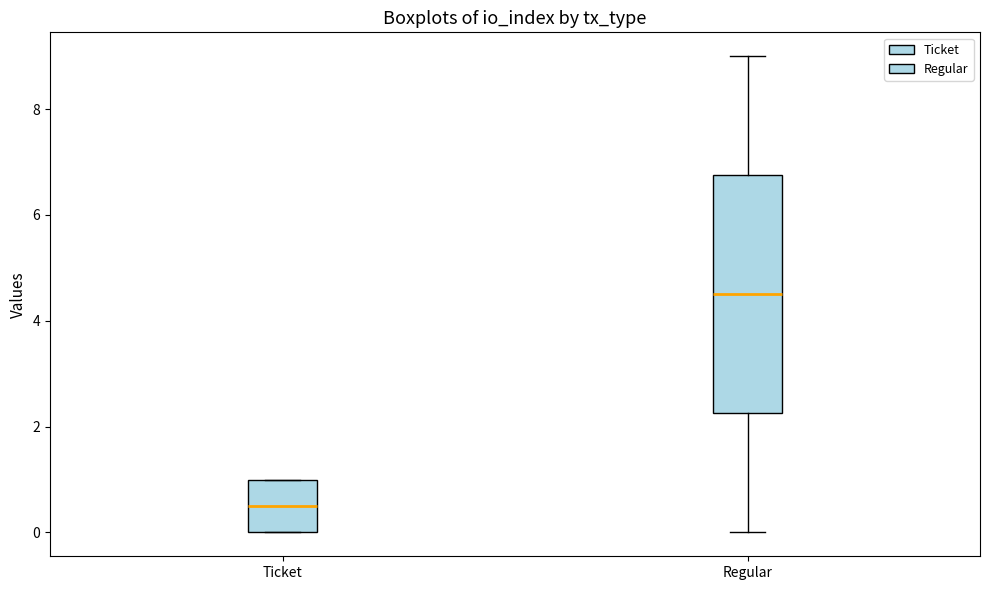

Reading left to right, transcribe this box plot: for each box, give where its median line is, the range the box spans, and where its two whiskers end, as read against the y-axis. The values are not printed on the chart, so give them approximately, as read against the axis.

Ticket: median 0.6, box 0.0 to 1.0, whiskers 0.0 to 1.0
Regular: median 4.6, box 2.2 to 6.8, whiskers 0.0 to 9.0